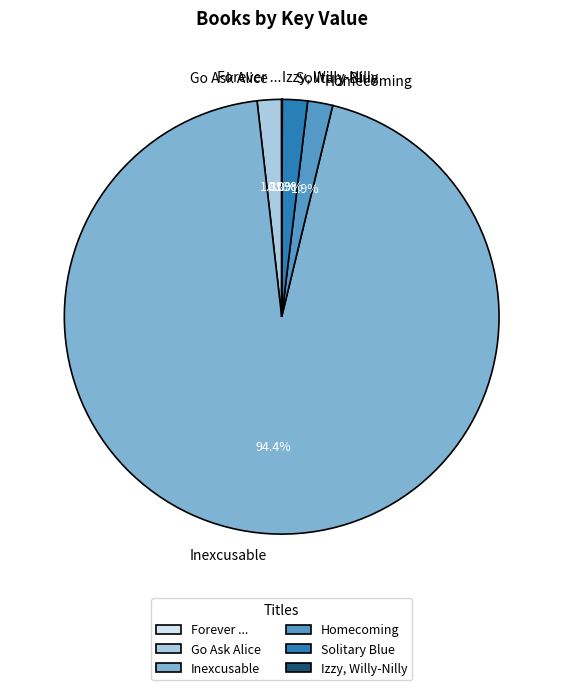

What is the majority slice?

Inexcusable